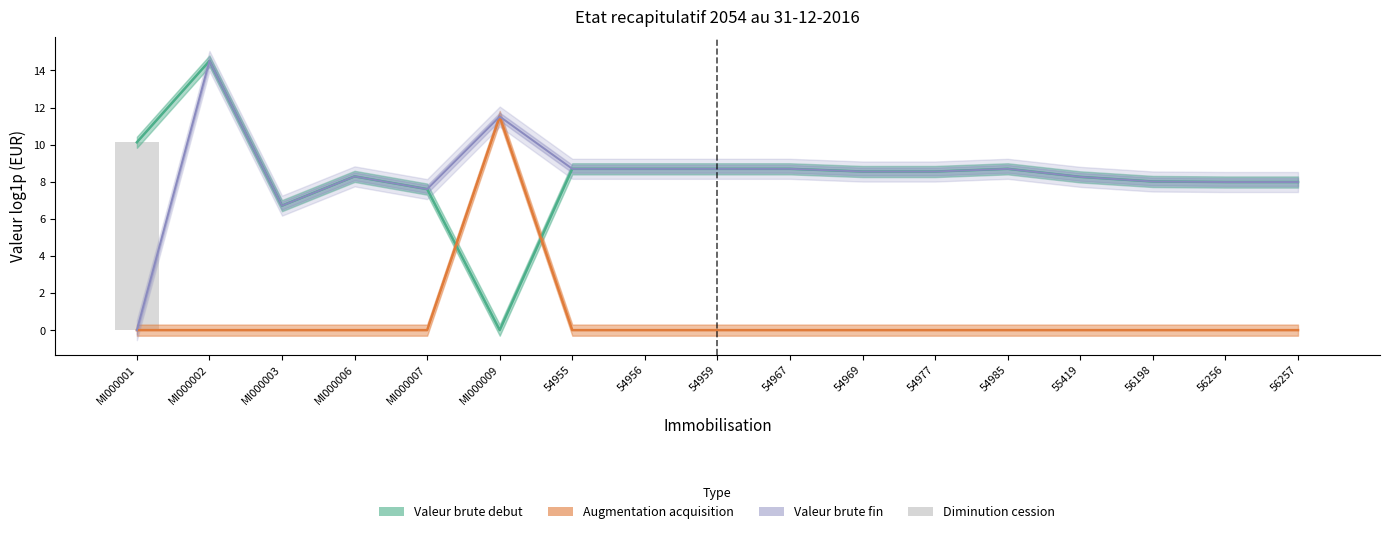

Does the chart contain stacked bars?

No